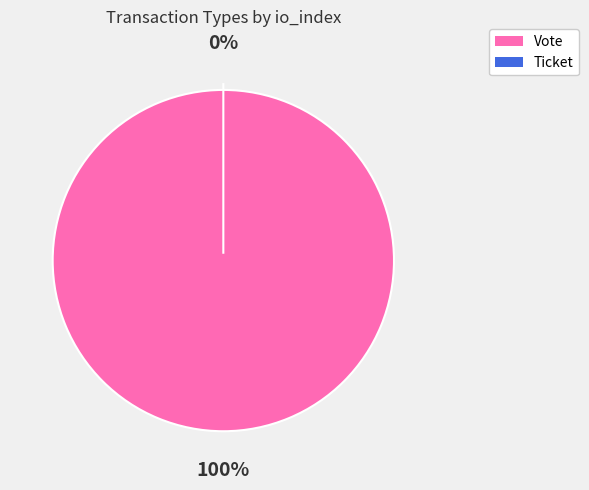

How many slices are in this pie chart?

2